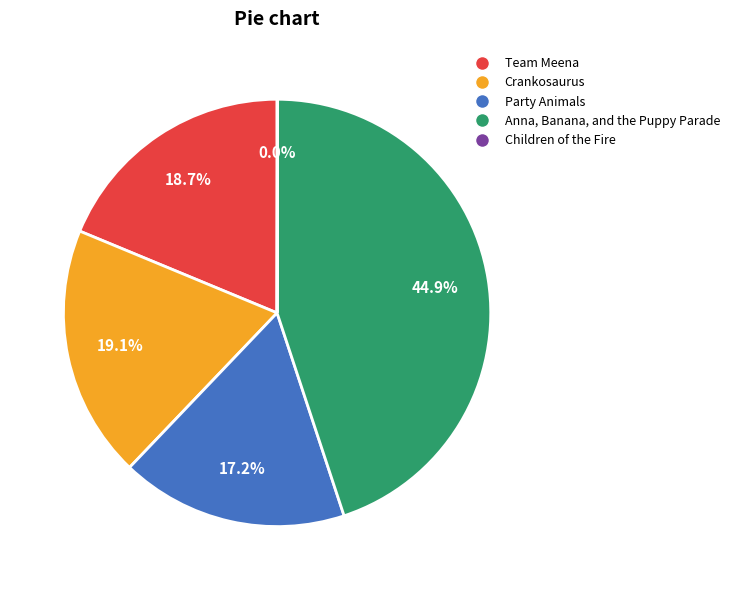

To the nearest percent, what is the difference between the largest and smallest slice percentages?

45%